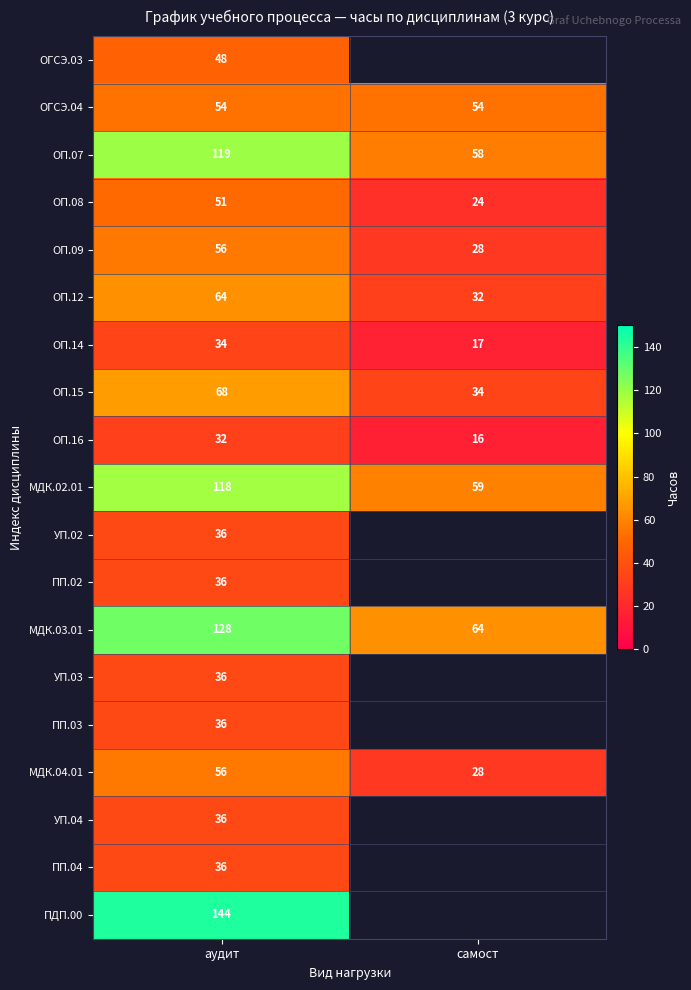

The value of ОП.07 at аудит is 176.0. True or false?

False